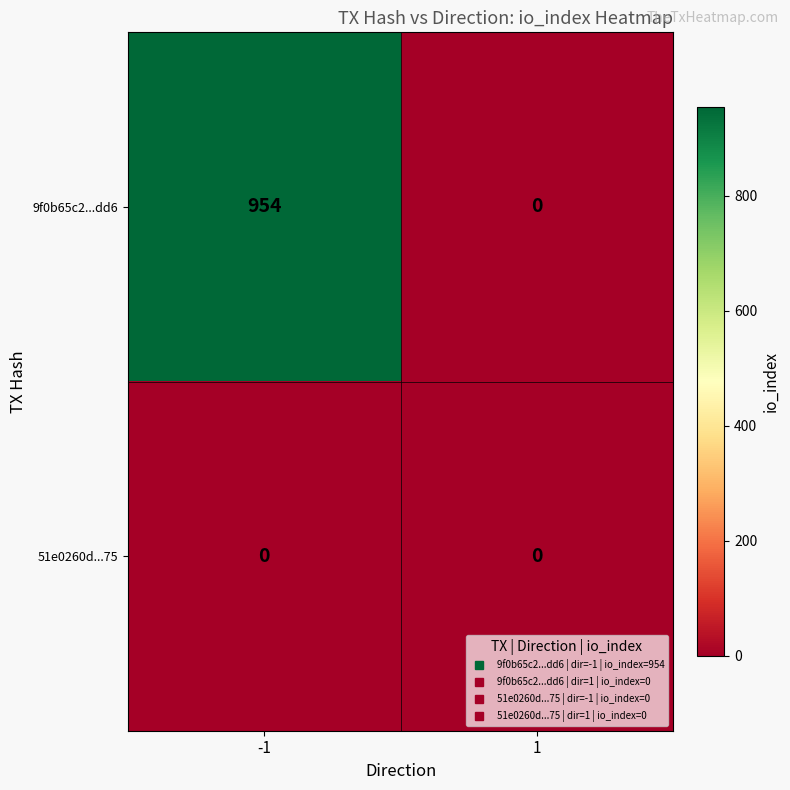

Is it true that 51e0260d...75 equals 0 at 1?

True